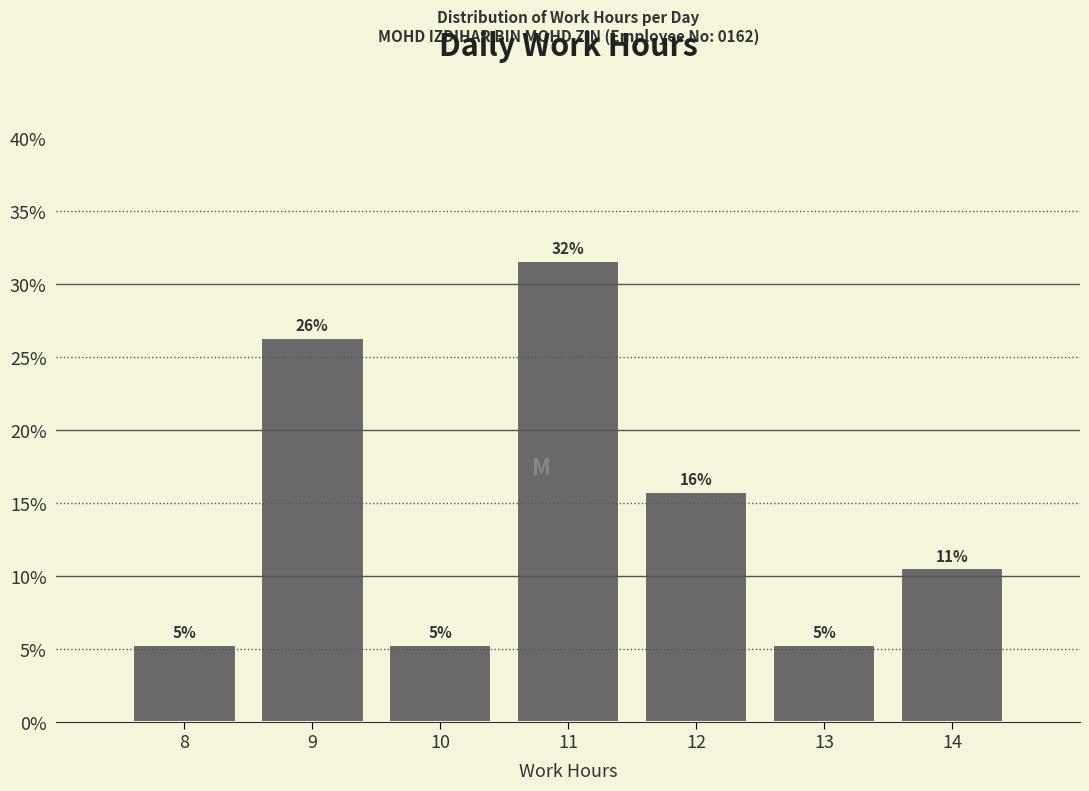

Are the bars horizontal?

No